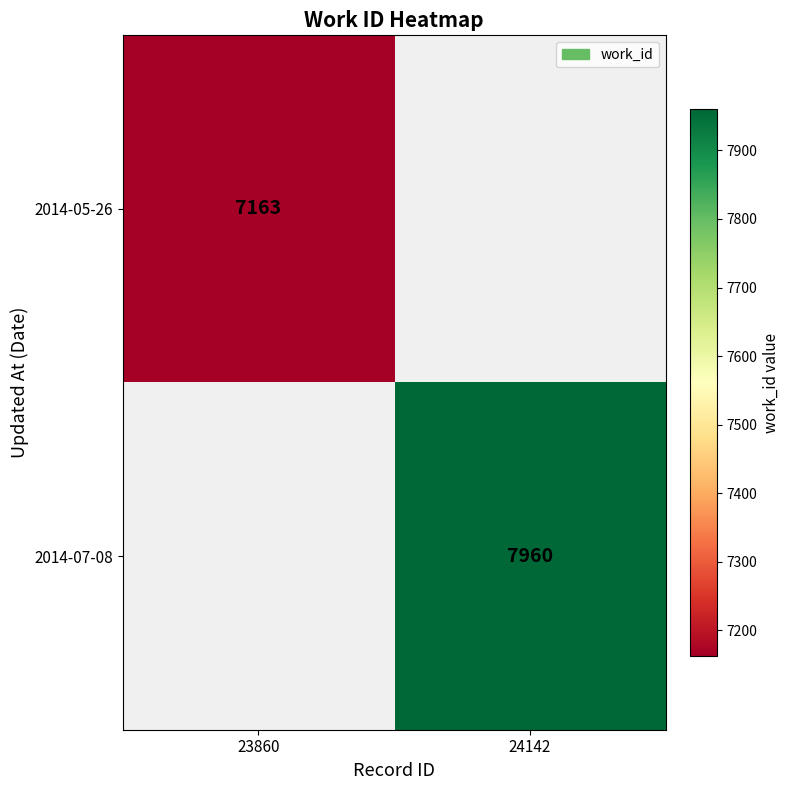

The 2014-07-08 series shows 4878 at 24142. True or false?

False